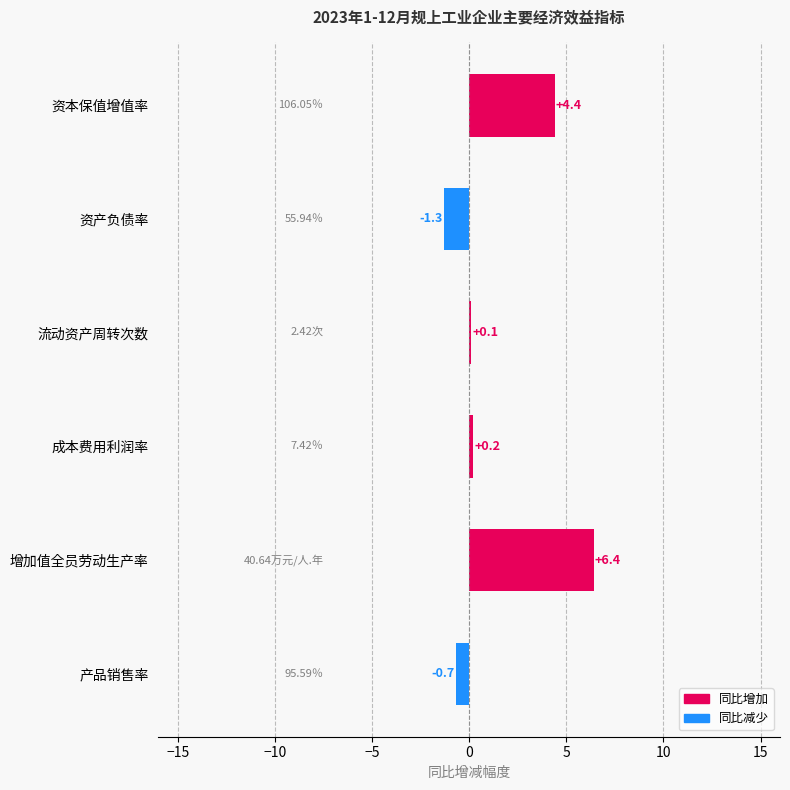

Which label corresponds to the smallest value in the chart?

资产负债率